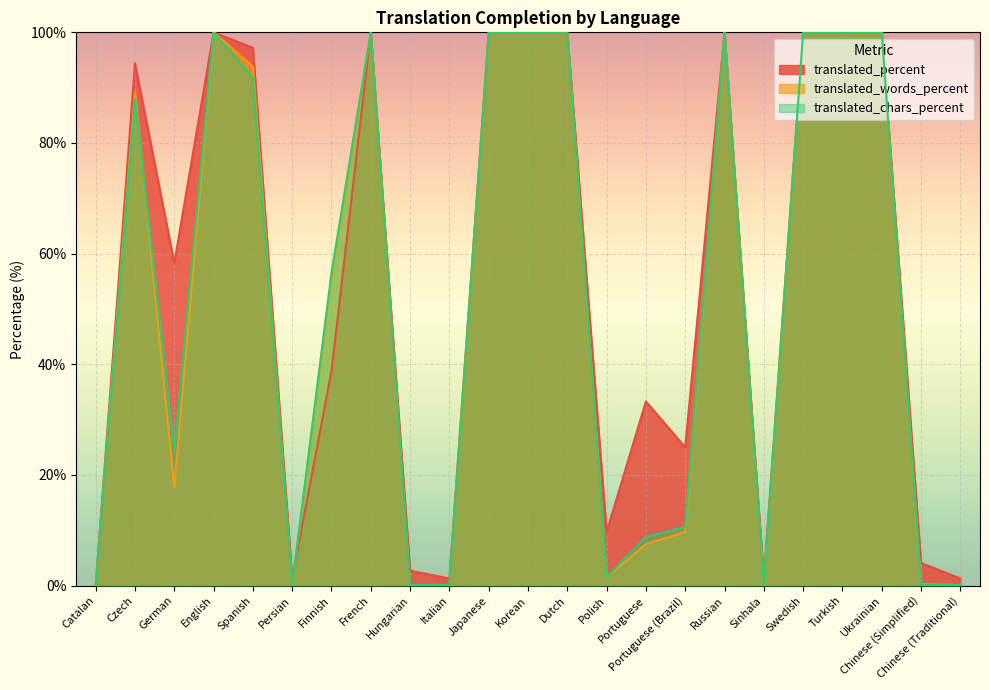

Reading left to right, transcribe all the data shown in this chart.

translated_percent: 0.0	94.4	58.3	100.0	97.2	1.3	38.8	100.0	2.7	1.3	100.0	100.0	100.0	9.7	33.3	25.0	100.0	1.3	100.0	100.0	100.0	4.1	1.3
translated_words_percent: 0.0	89.1	17.7	100.0	93.8	0.1	55.7	100.0	0.1	0.1	100.0	100.0	100.0	1.5	7.5	9.7	100.0	0.1	100.0	100.0	100.0	0.3	0.1
translated_chars_percent: 0.0	87.9	24.3	100.0	91.8	0.1	56.6	100.0	0.1	0.1	100.0	100.0	100.0	1.5	8.8	10.6	100.0	0.1	100.0	100.0	100.0	0.2	0.1